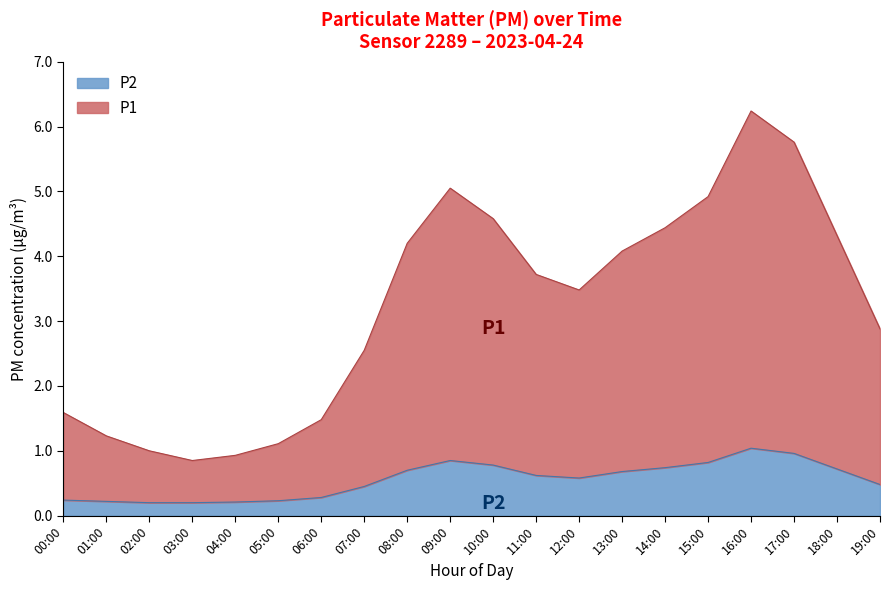

Between 09:00 and 13:00, which series saw the biggest shift?

P1